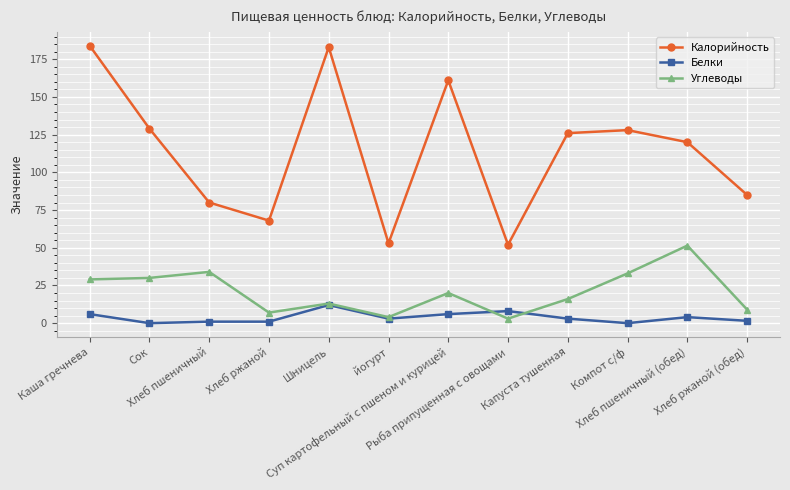

Where is Калорийность nearest to the value 118?

Хлеб пшеничный (обед)